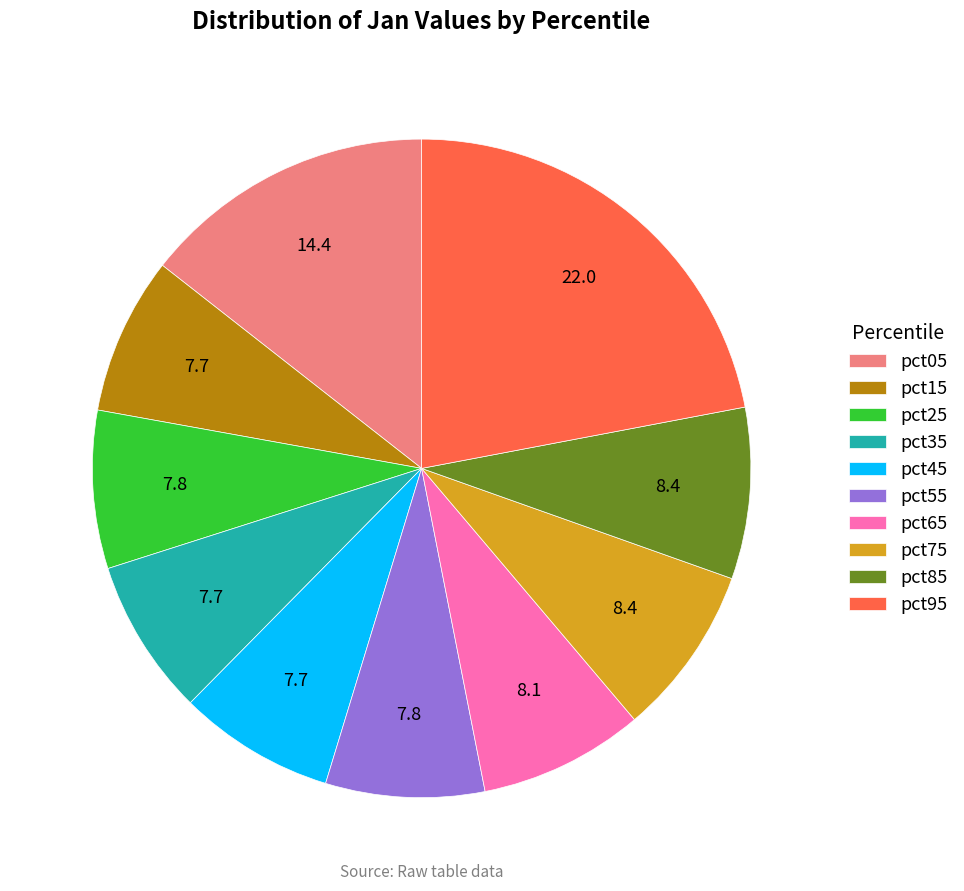

Does any single category account for the majority?

No